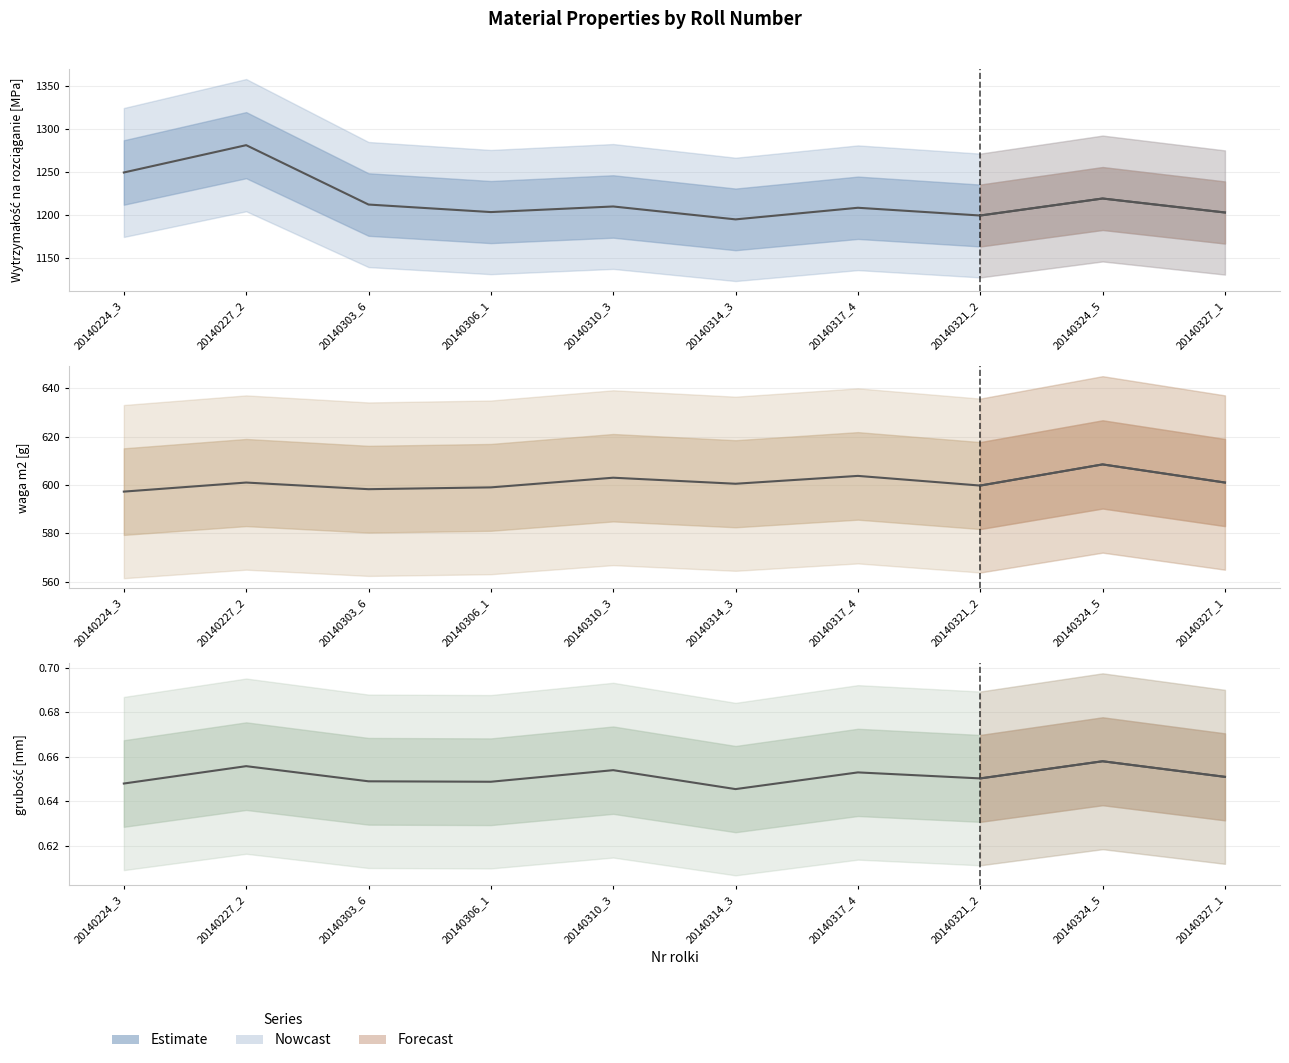

At 20140314_3, list the series in order from largest to smallest.

Wytrzymałość na rozciąganie [MPa], waga m2 [g], grubość [mm]